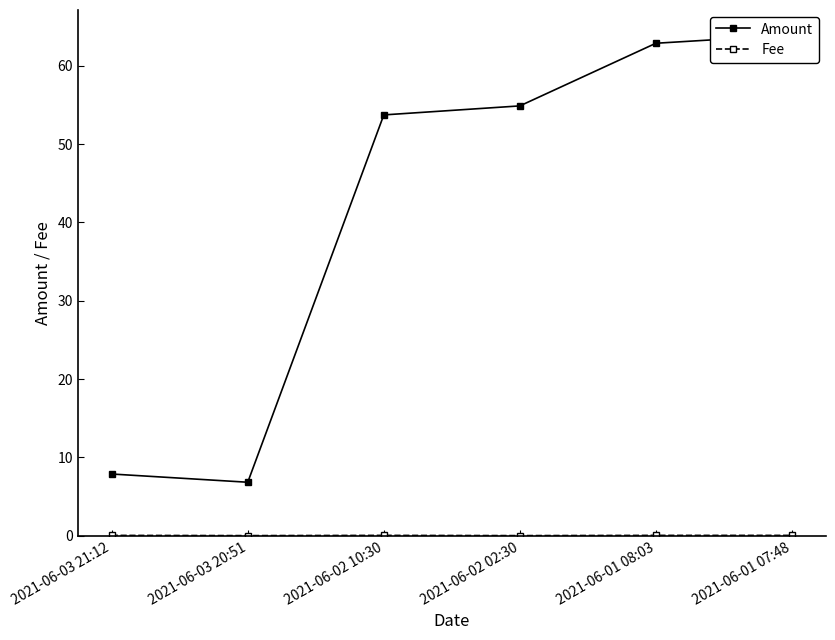

True or false: Fee has more than 0 interior local peaks.

True